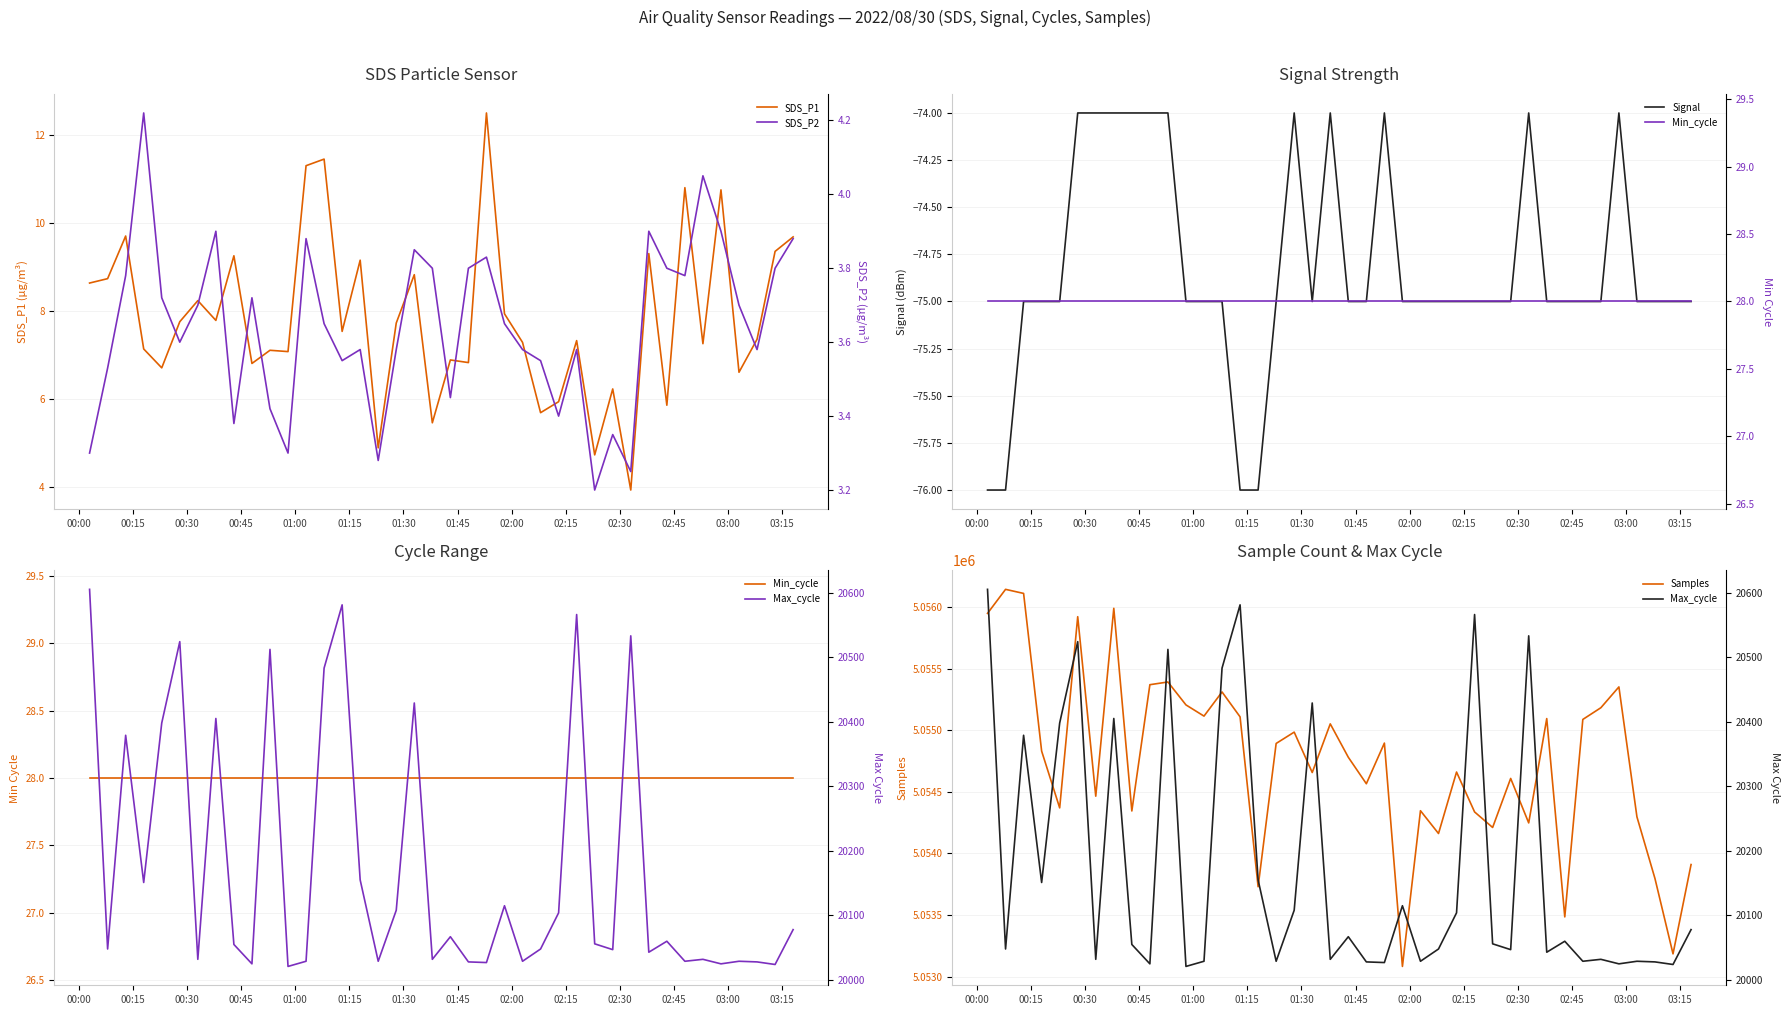

What is the average value of the Samples series?

5054755